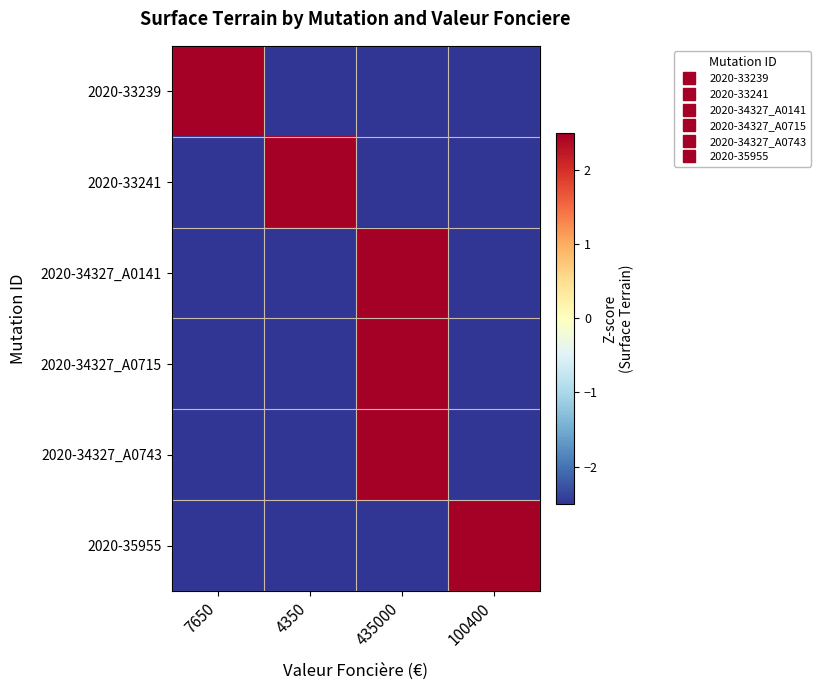

Between 7650 and 435000, which series saw the biggest shift?

2020-33239